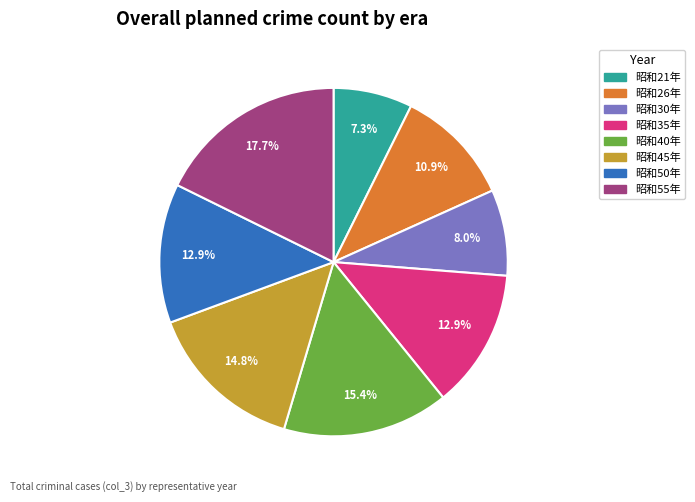

How many segments does this pie chart have?

8